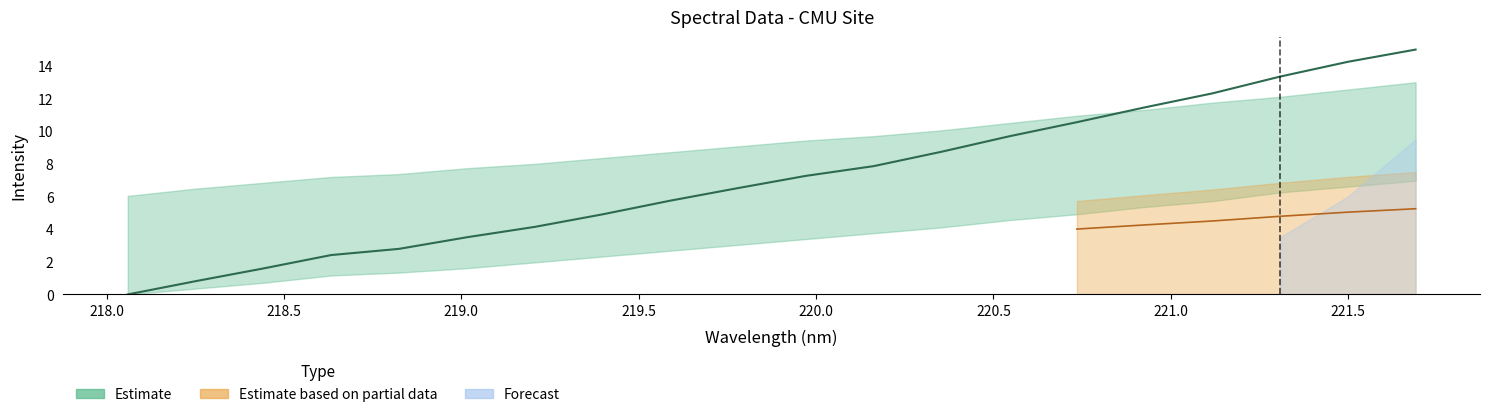

Where is the data nearest to the value 7?

219.9712